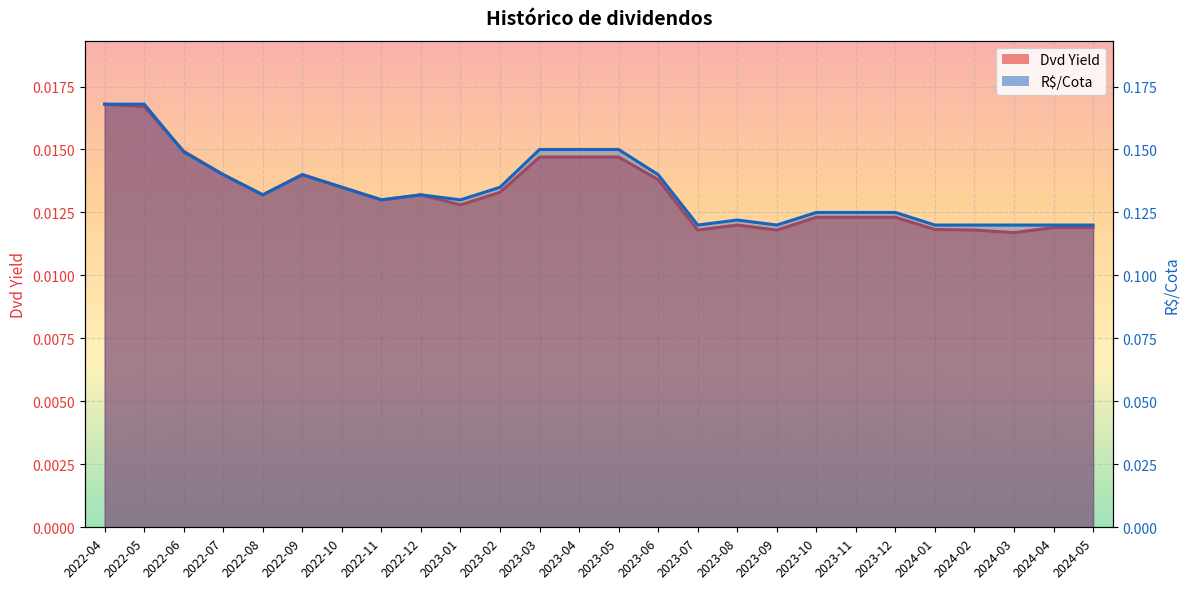

At which category is the sum across all series the highest?

2022-04